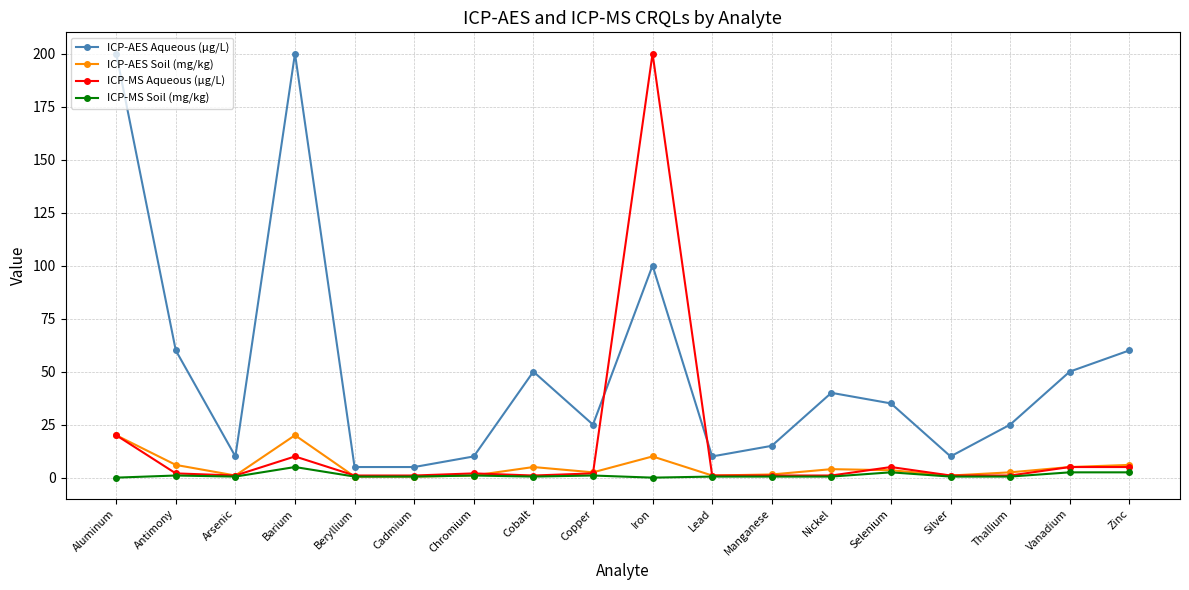

True or false: ICP-MS Soil (mg/kg) and ICP-AES Aqueous (µg/L) intersect in this chart.

False